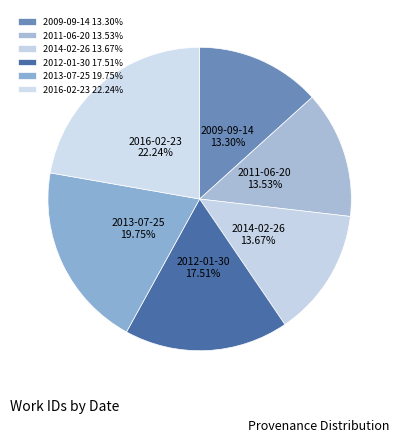

What percentage is NOT represented by 2014-02-26?

86.3%